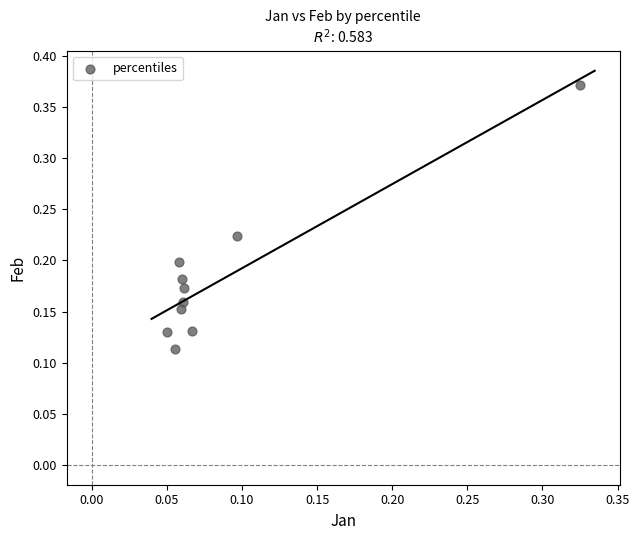

What is the range of Y values (max minus min)?

0.3